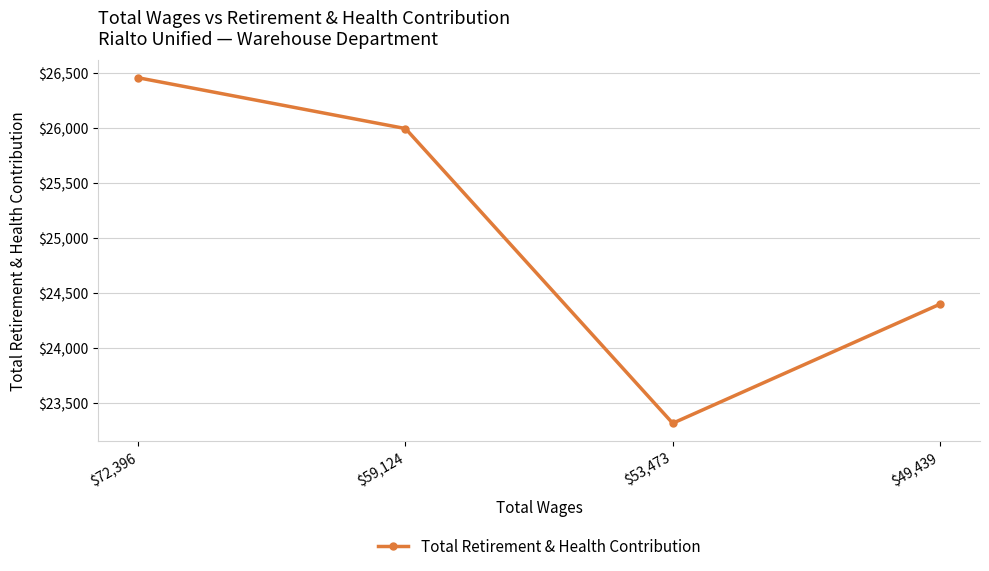

Where does the data first go above 25994?

$72,396